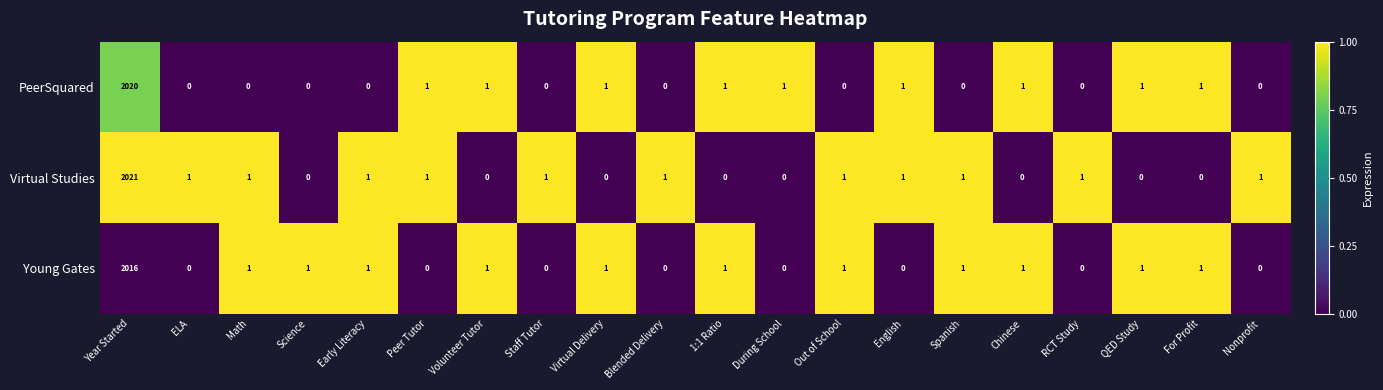

How many series are shown in this chart?

3